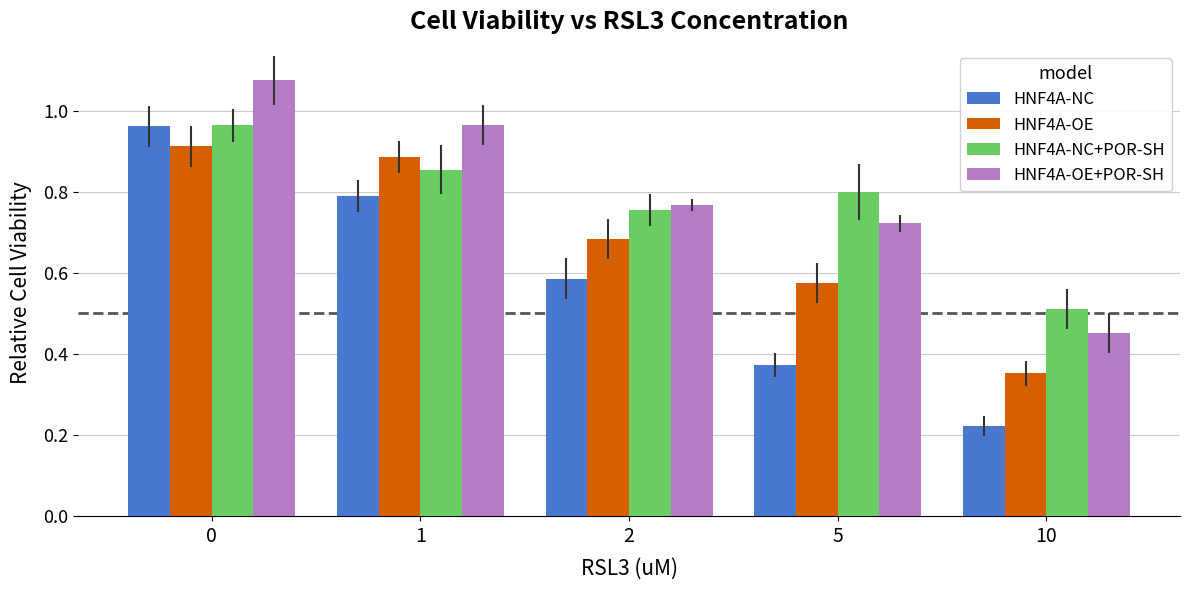

Which series changed the most between 5 and 10?

HNF4A-NC+POR-SH